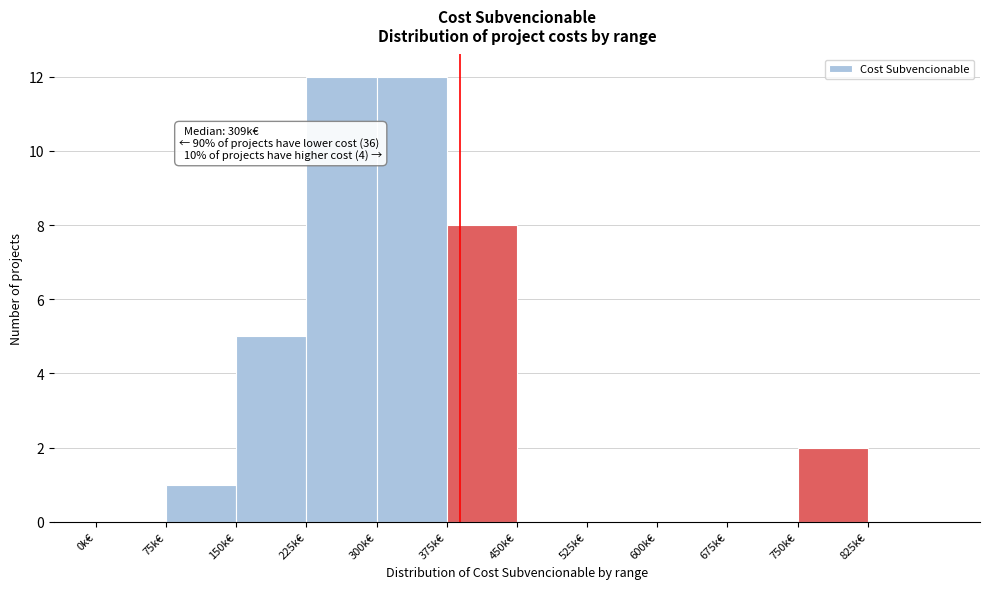

Reading right to left, transcribe all the data shown in this chart.

825k€=0	750k€=2	675k€=0	600k€=0	525k€=0	450k€=0	375k€=8	300k€=12	225k€=12	150k€=5	75k€=1	0k€=0